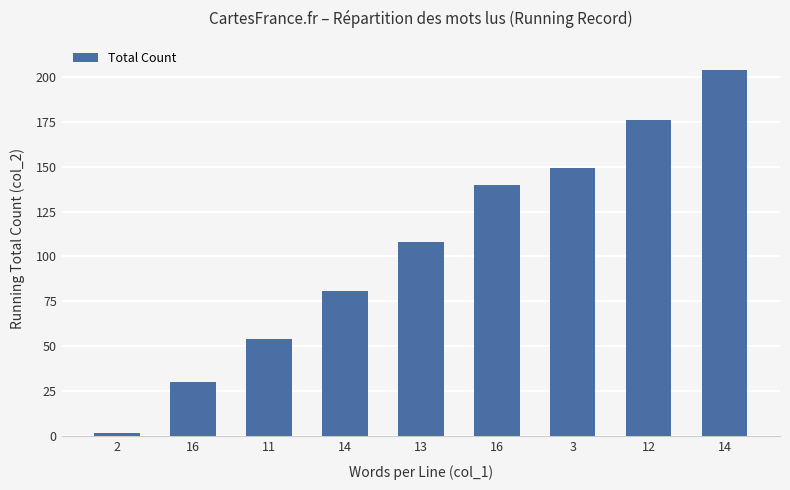

What is the change in value from 13 to 3?

+41